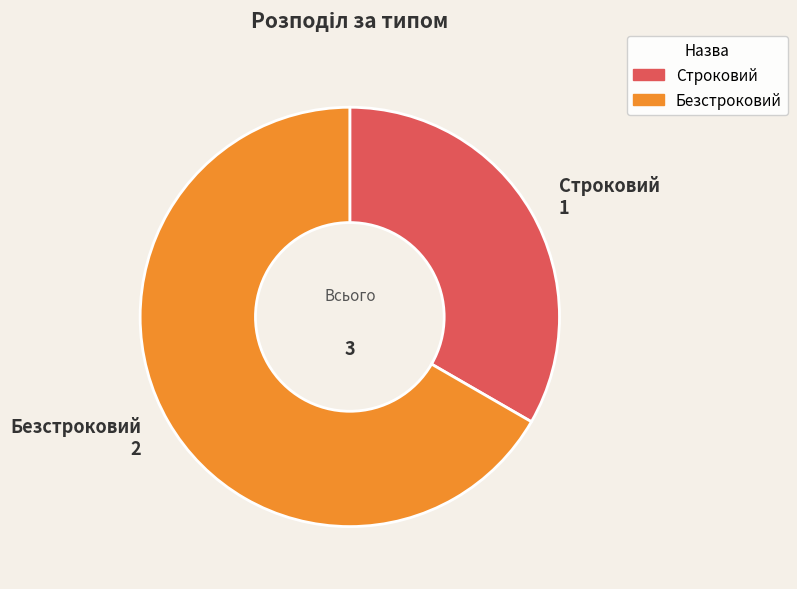

Does Безстроковий account for over 50% of the chart?

Yes